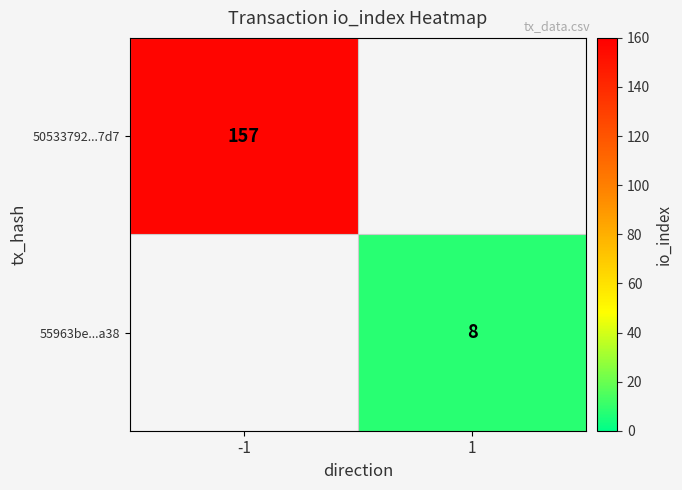

True or false: 50533792...7d7 has a value of 230 at -1.

False